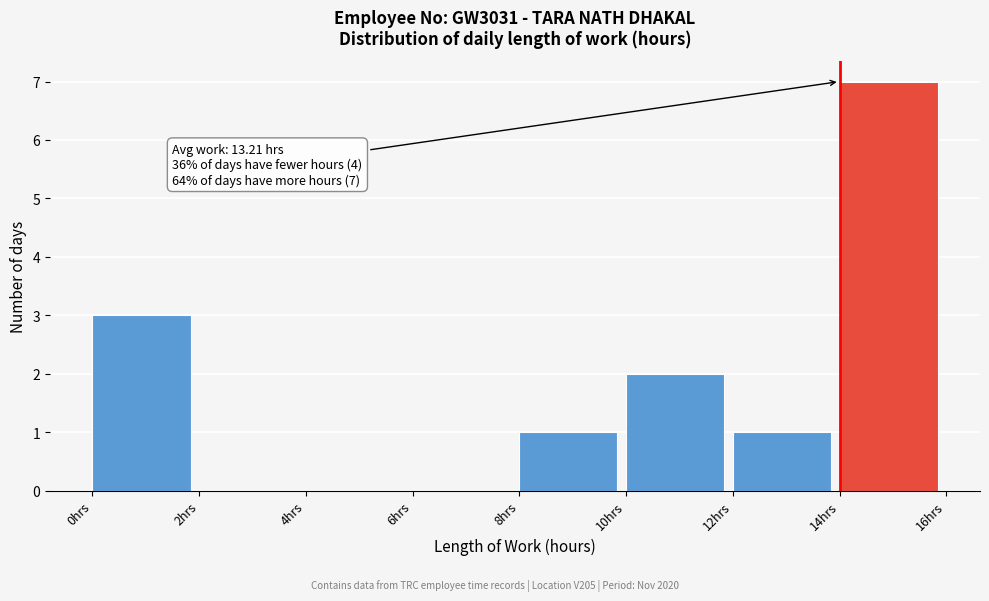

Which range on the x-axis has the tallest bar?

14 to 16